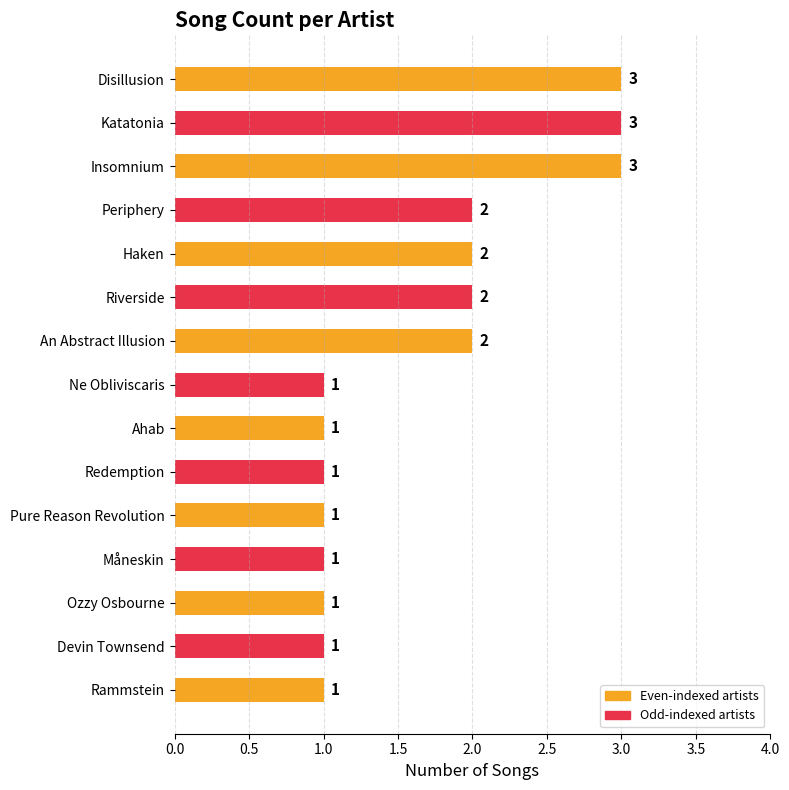

Reading top to bottom, what are all the values shown in this chart?

Disillusion=3	Katatonia=3	Insomnium=3	Periphery=2	Haken=2	Riverside=2	An Abstract Illusion=2	Ne Obliviscaris=1	Ahab=1	Redemption=1	Pure Reason Revolution=1	Måneskin=1	Ozzy Osbourne=1	Devin Townsend=1	Rammstein=1